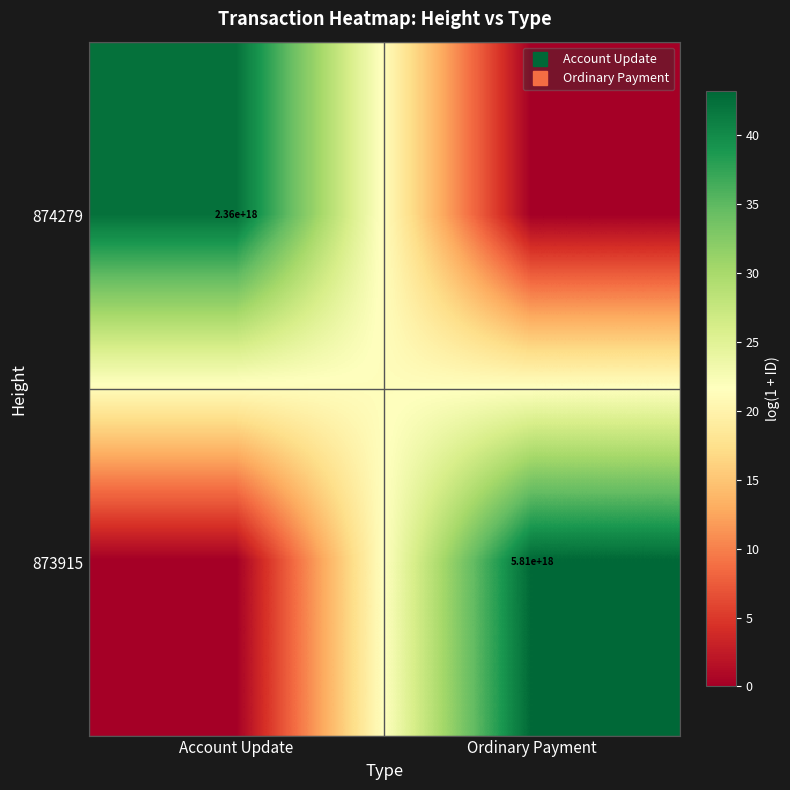

What is the difference between the highest and lowest values at Ordinary Payment?

43.2